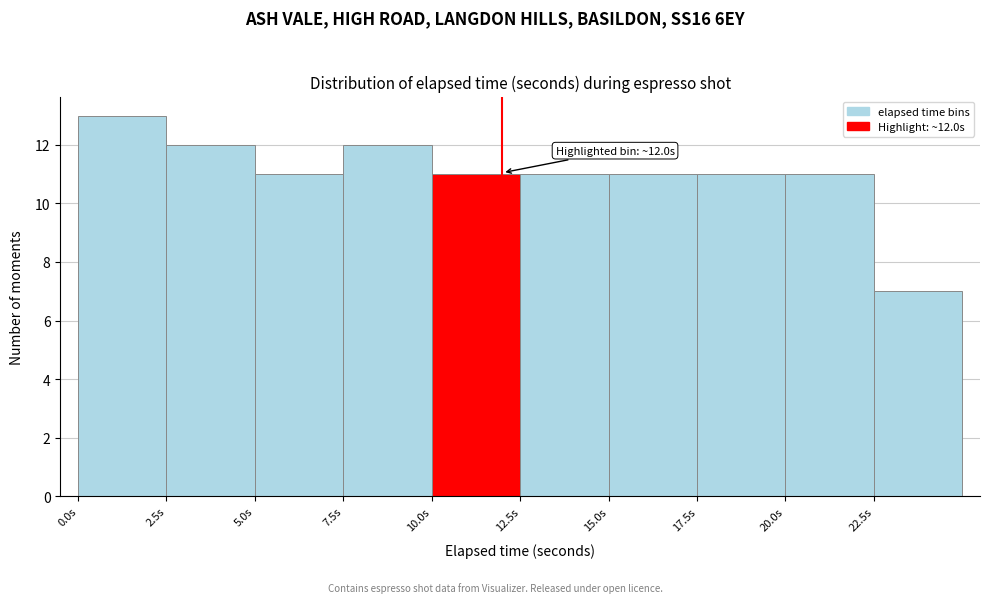

Which range on the x-axis has the tallest bar?

0.0 to 2.5